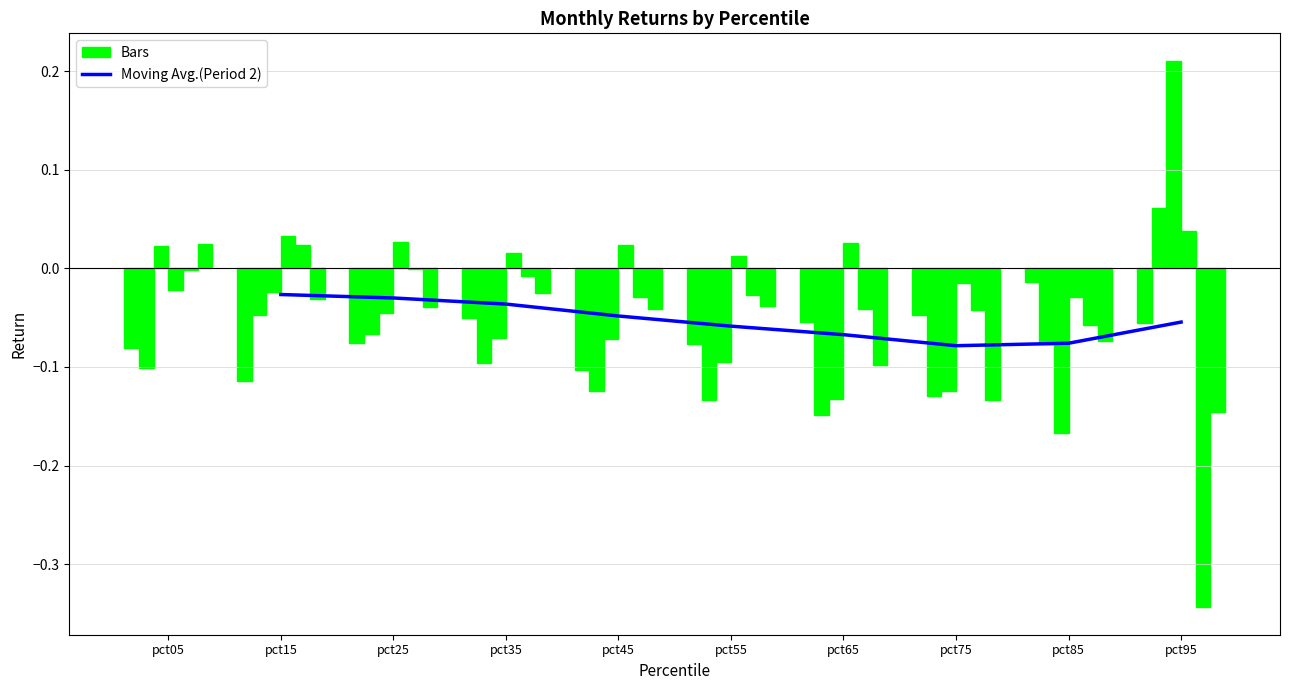

List the labels in order of Jan value, smallest first.

pct15, pct45, pct05, pct55, pct25, pct95, pct65, pct35, pct75, pct85